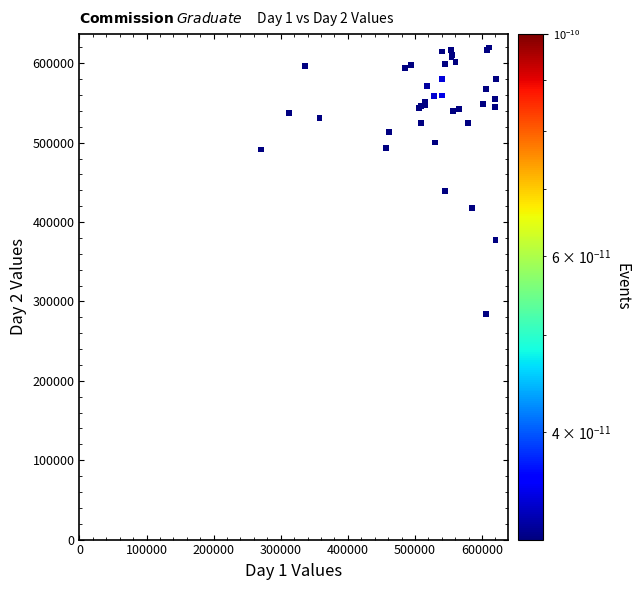

What Y value in the scatter plot is closest to 451785?

439385